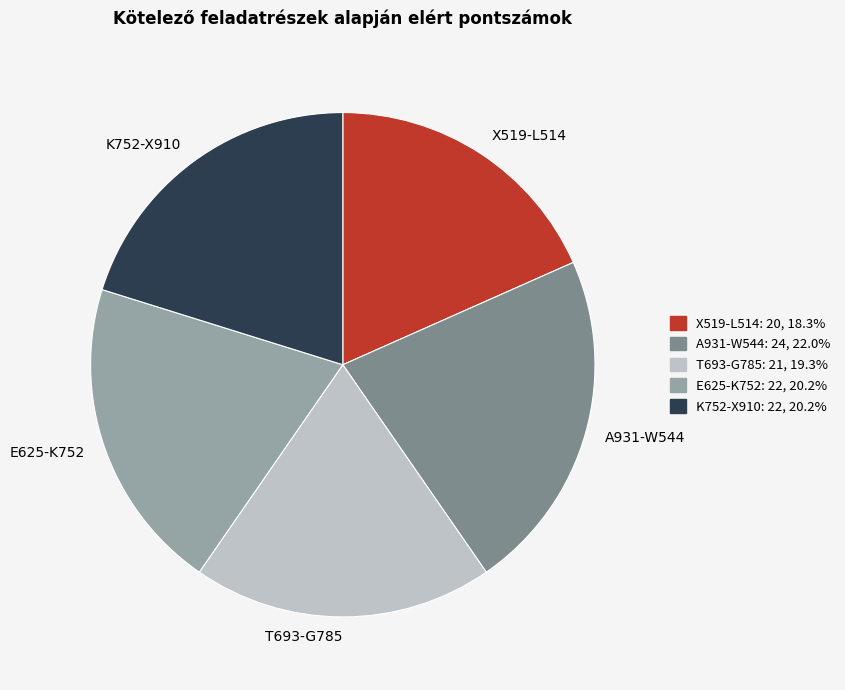

The T693-G785 slice represents 11% of the pie. True or false?

False